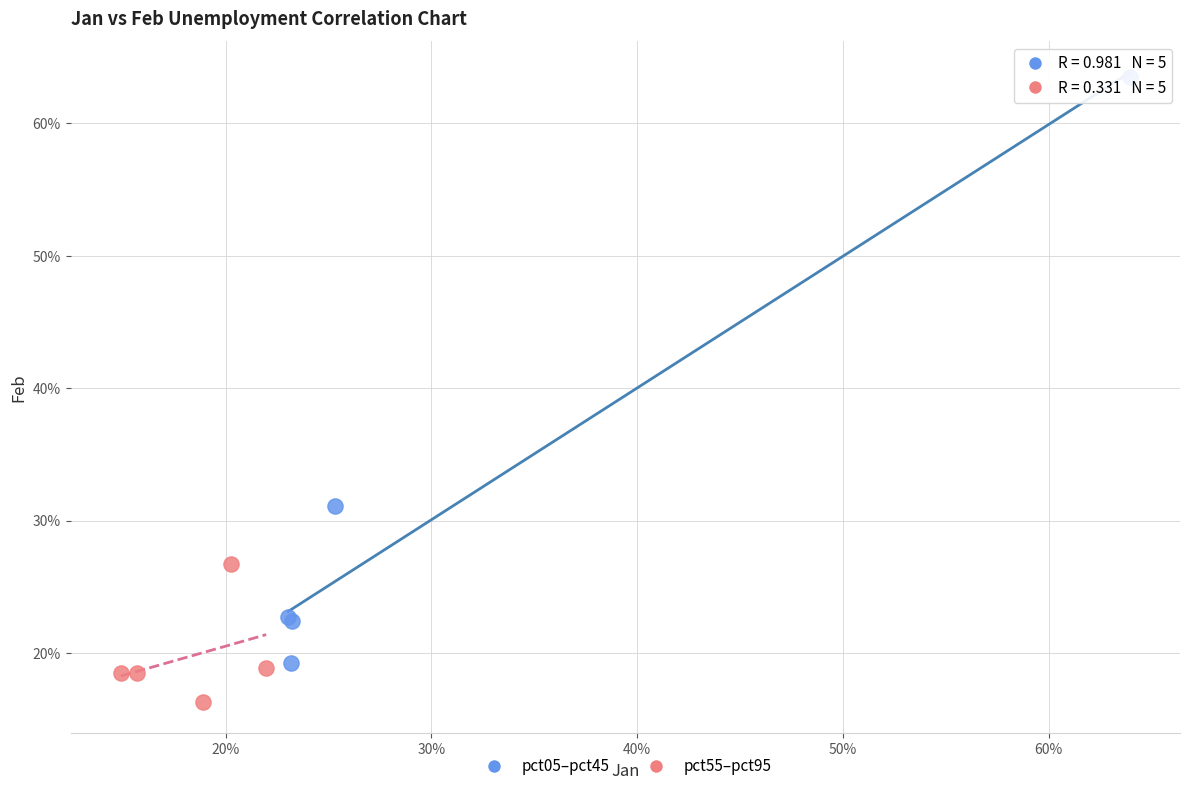

What are all the series names shown in the legend?

pct05–pct45, pct55–pct95